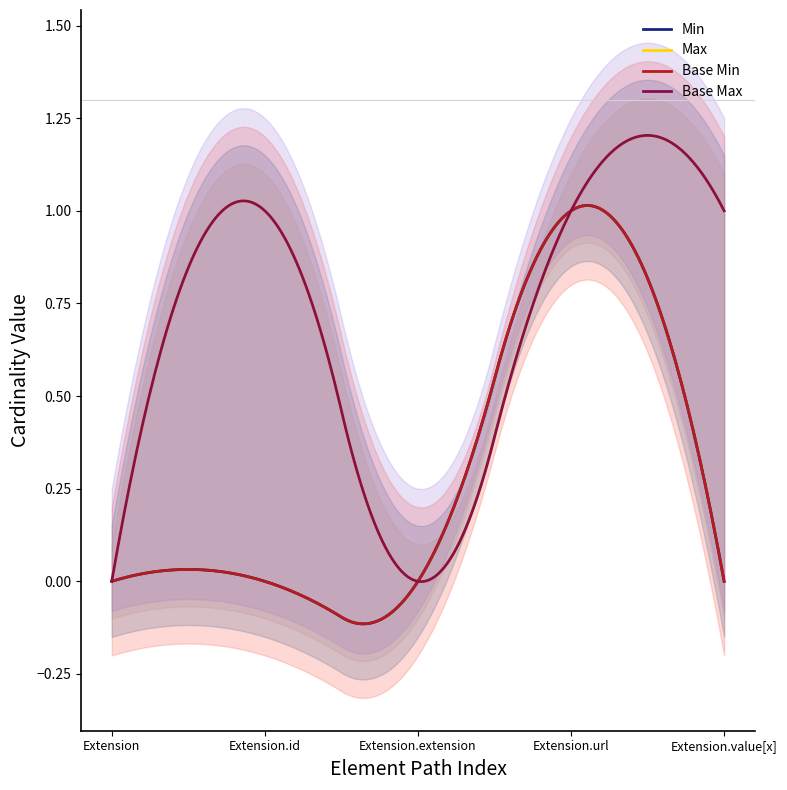

What is the label of the 2nd point from the left?

Extension.id